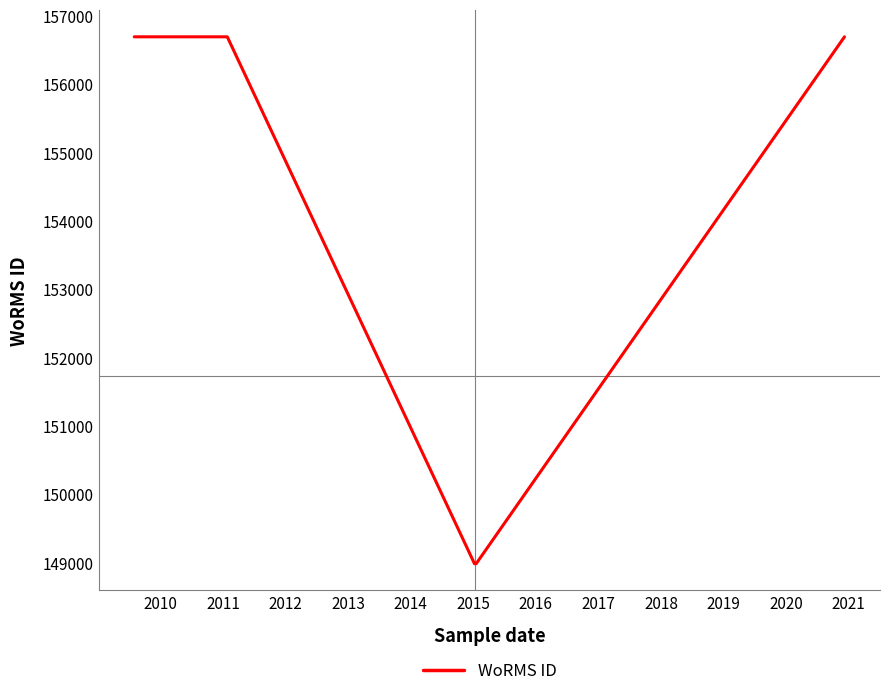

At which label is the value closest to 152834?

2013